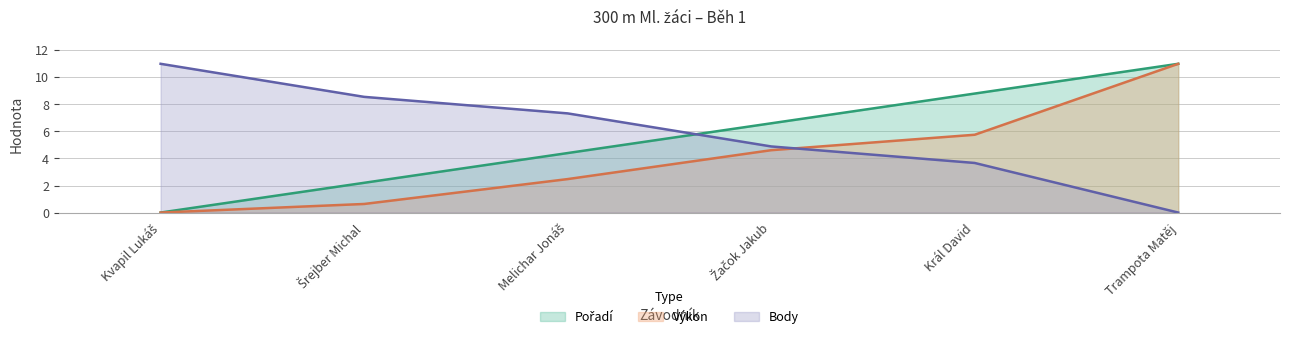

True or false: Výkon has a value of 2.5 at Melichar Jonáš.

True